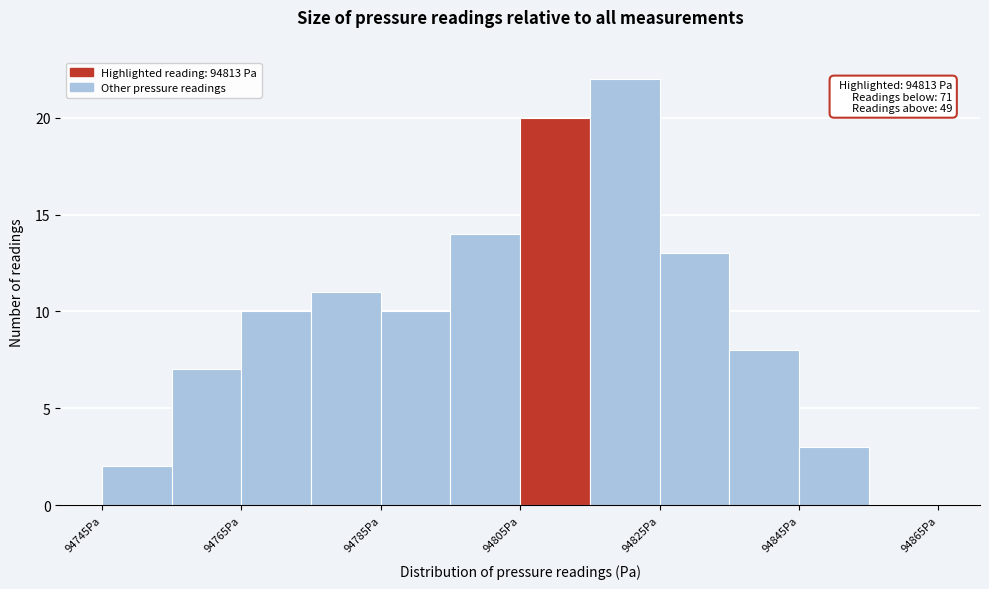

Over which range of the x-axis is the bar tallest?

94815 to 94825